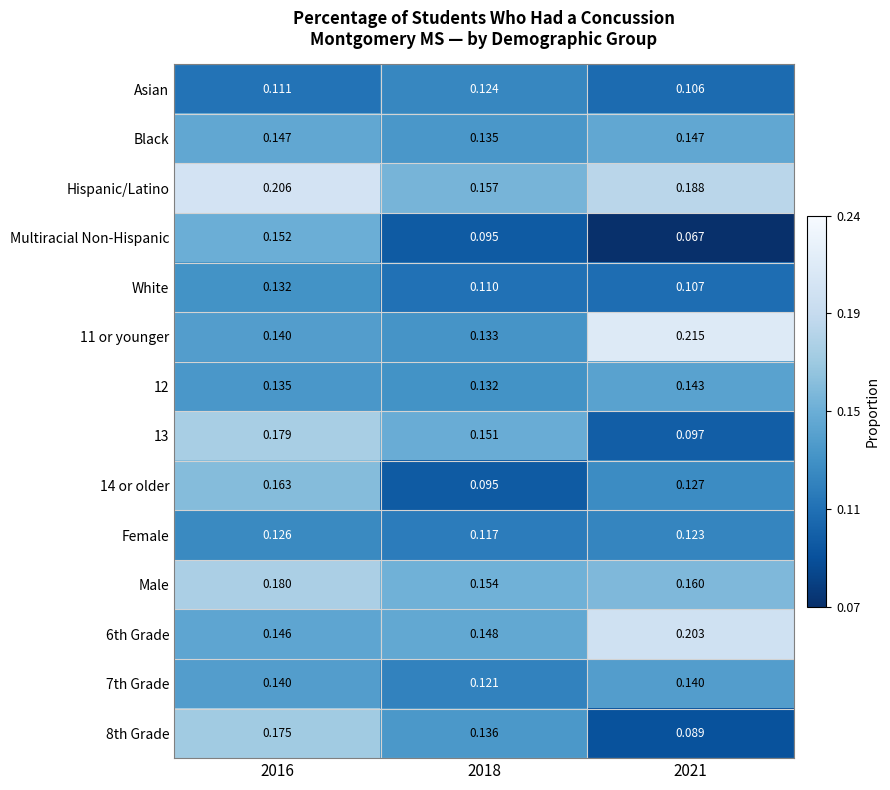

Is the value of Hispanic/Latino at 2016 greater than the value of Male at 2016?

Yes